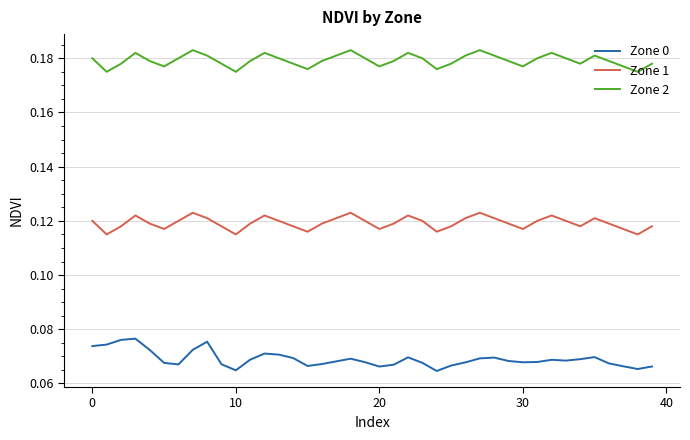

What are all the series names shown in the legend?

Zone 0, Zone 1, Zone 2